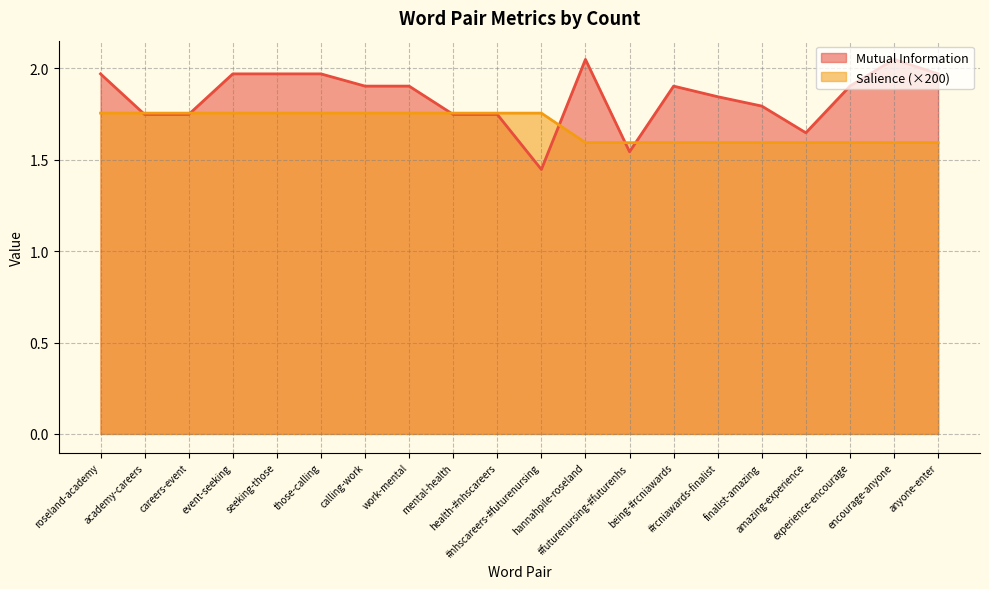

What is the maximum value for Salience?

1.8